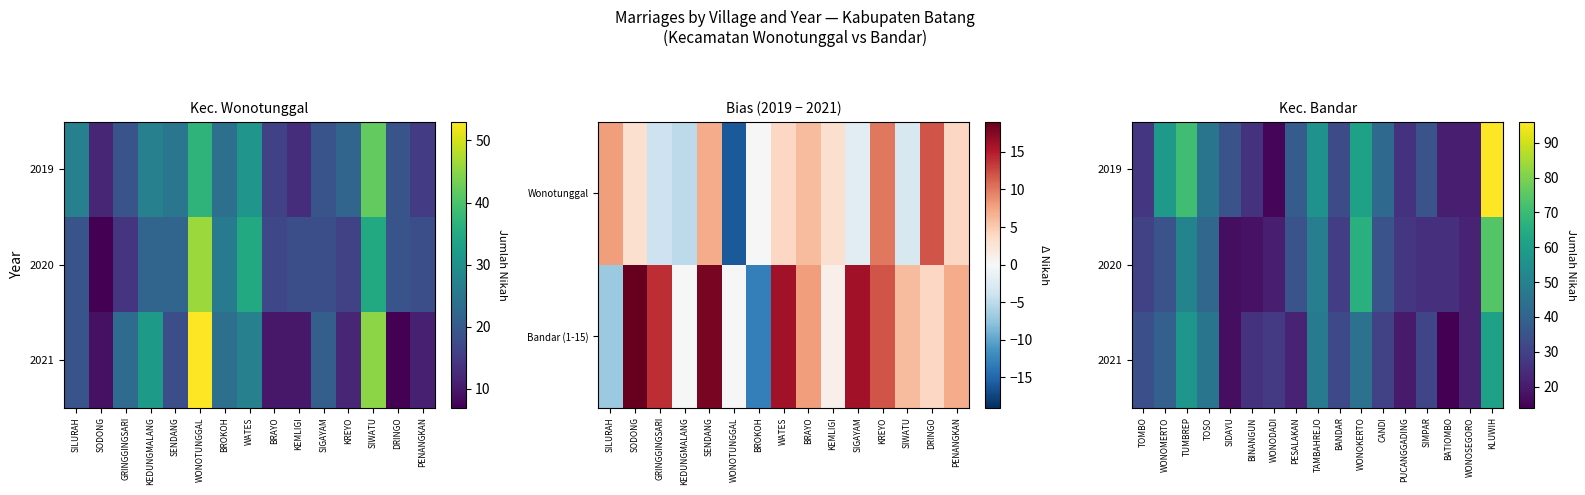

How many data points does each series have?

17